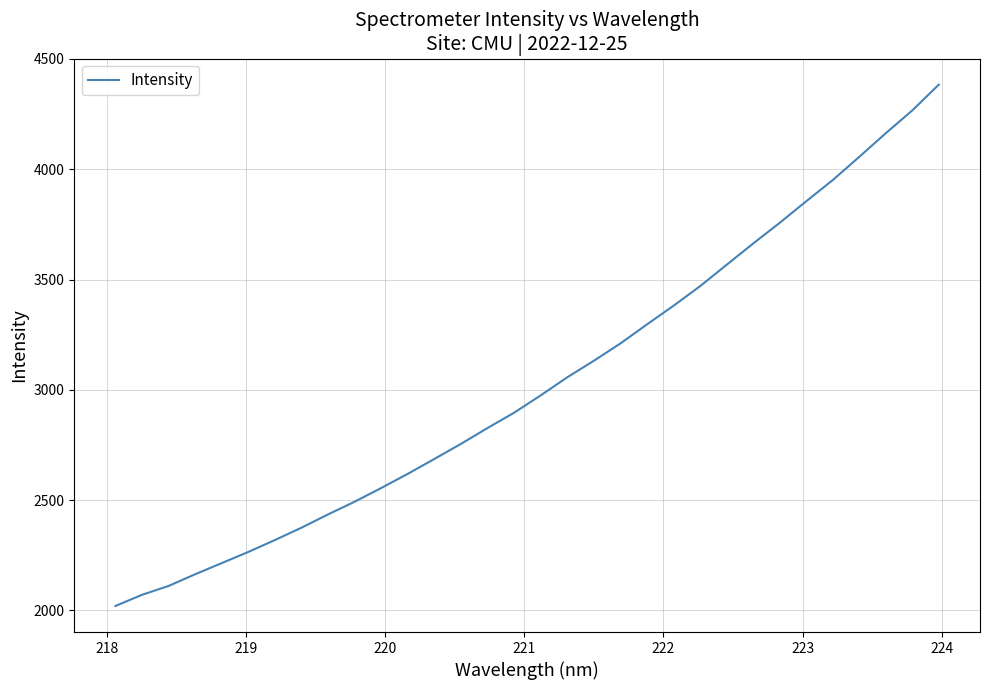

What is the maximum value shown in the chart?

4383.6